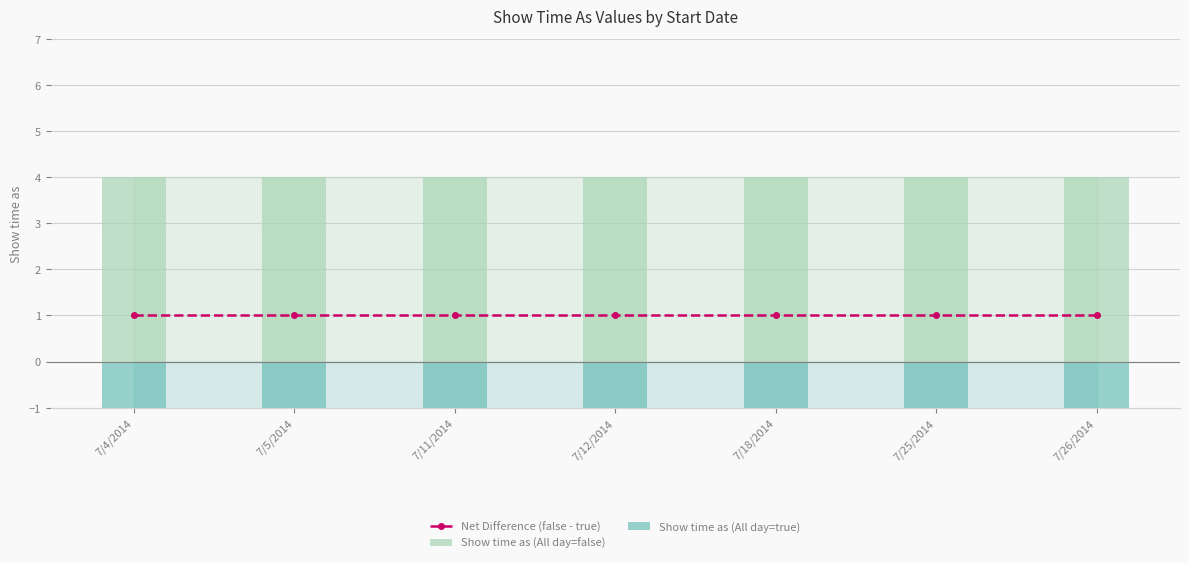

What is the label of the 6th bar from the right?

7/5/2014